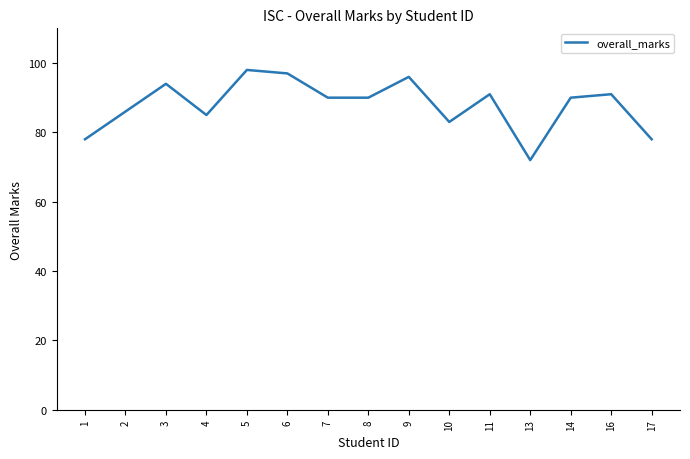

How many interior local peaks (higher than both neighbors) does the data have?

5